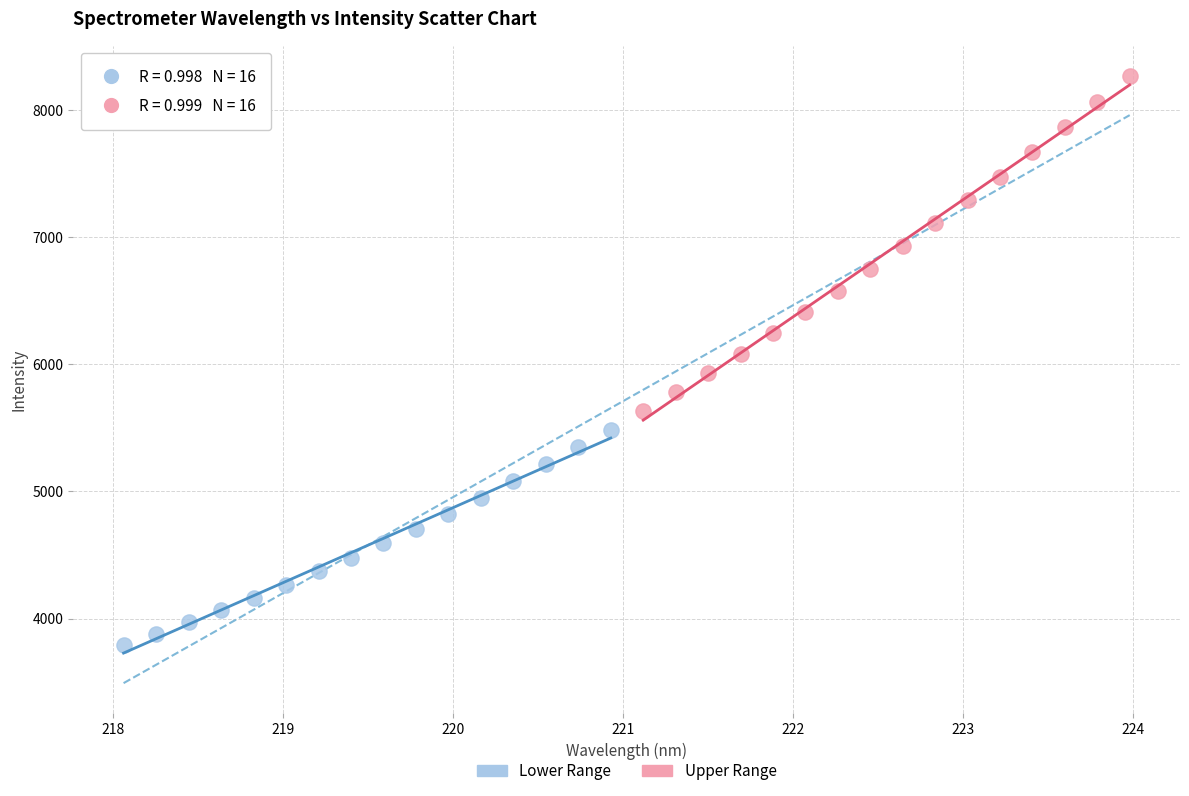

Which series contains the lowest Y value?

Lower Range